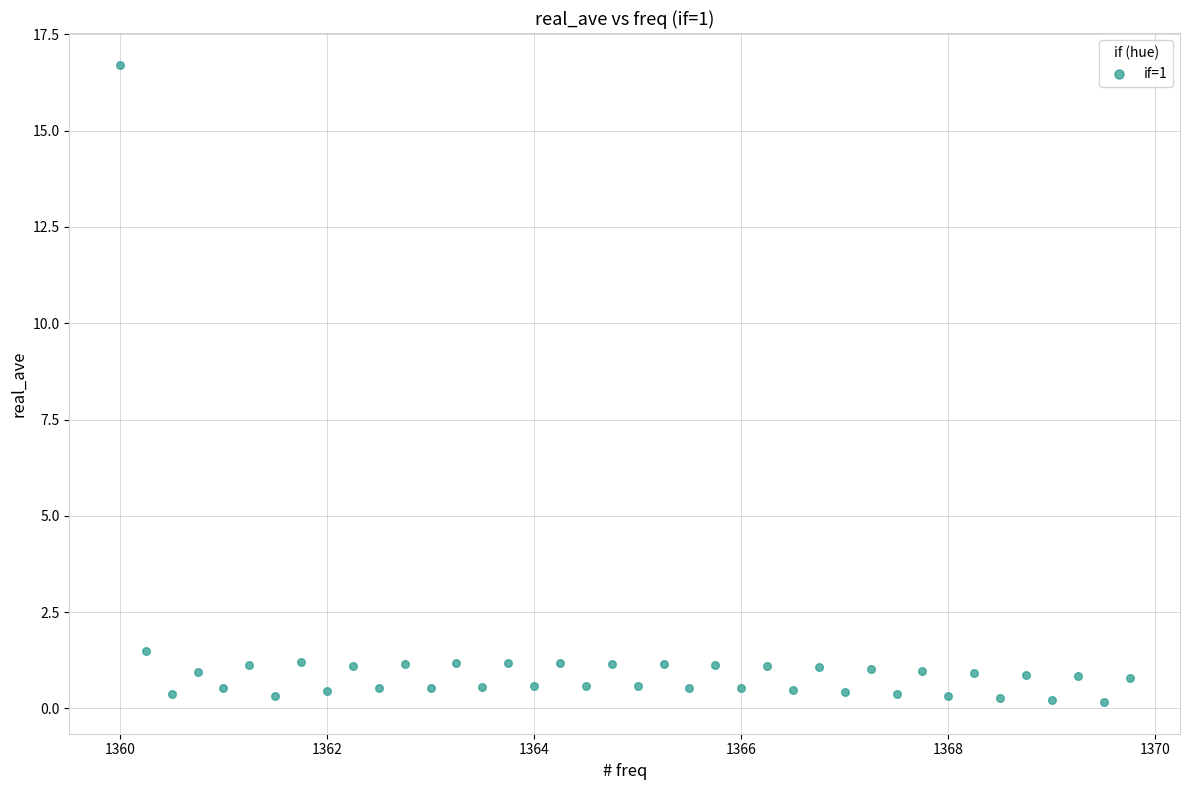

What Y value in the scatter plot is closest to 8?

1.5